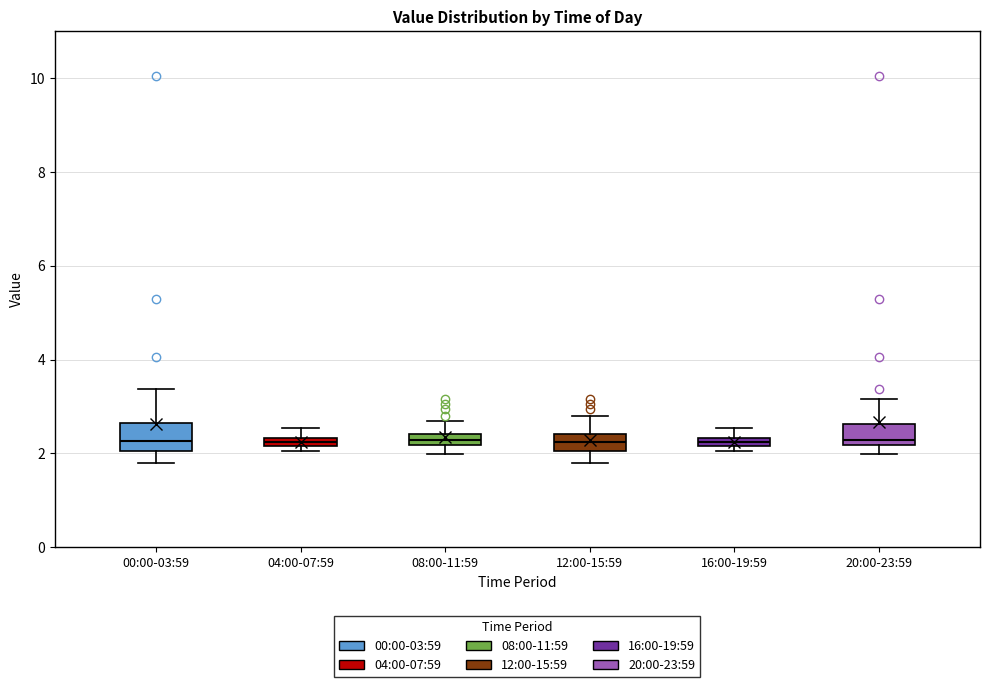

Where does the upper whisker of the box for 20:00-23:59 end on the y-axis? The values are not printed on the chart, so give them approximately, as read against the axis.

3.2